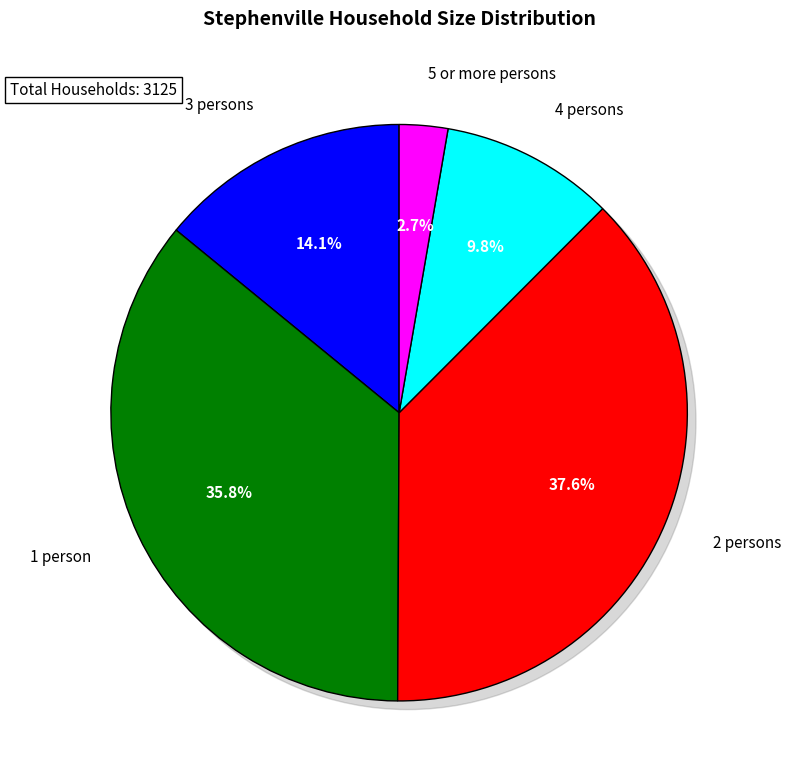

Count the number of slices in the pie.

5